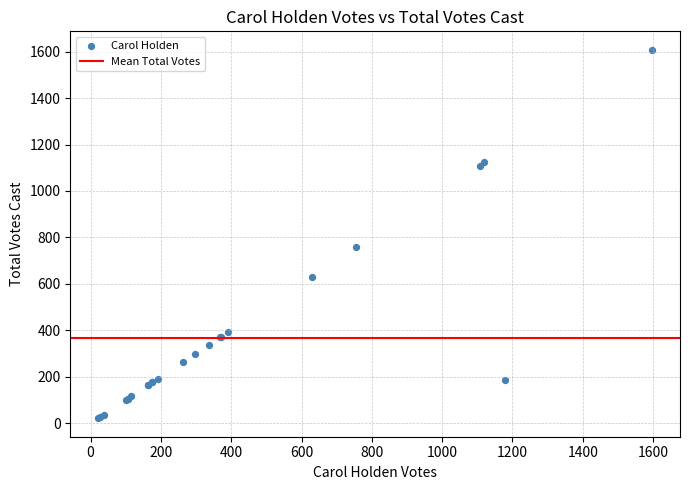

What Y value in the scatter plot is closest to 814?

760